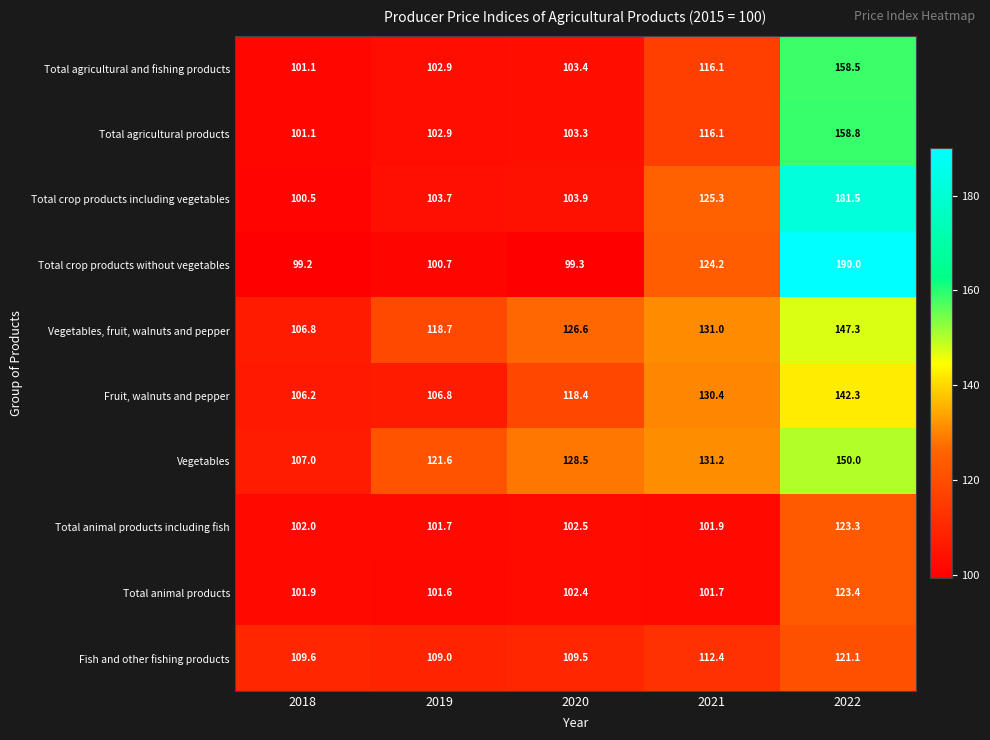

What is the sum of all Total agricultural products values?

582.2